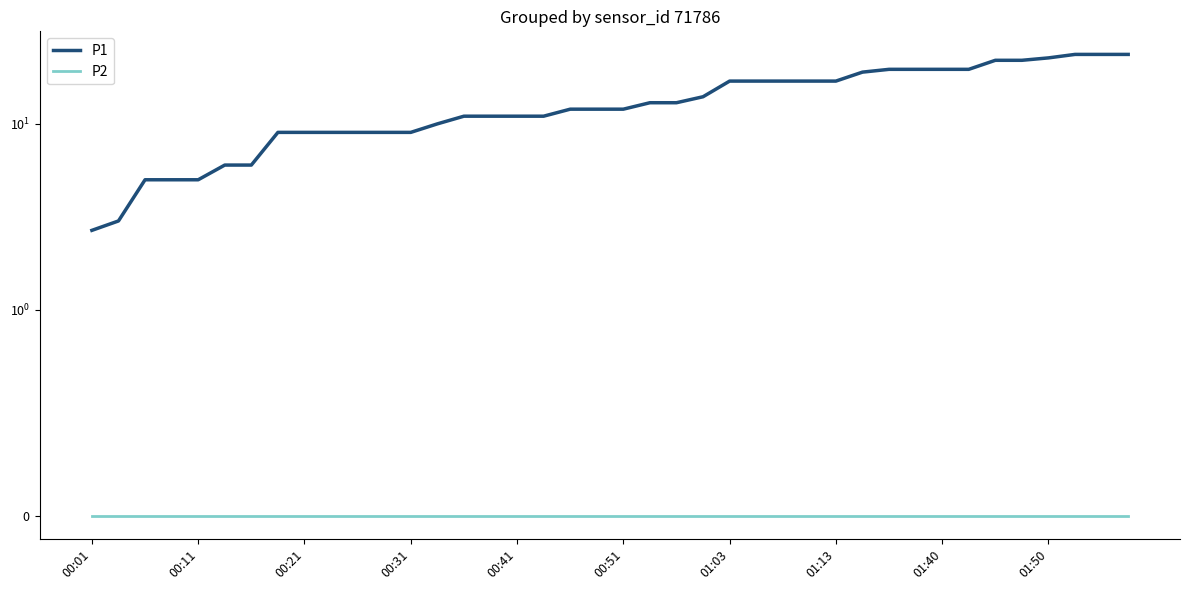

At which category is the sum across all series the highest?

37